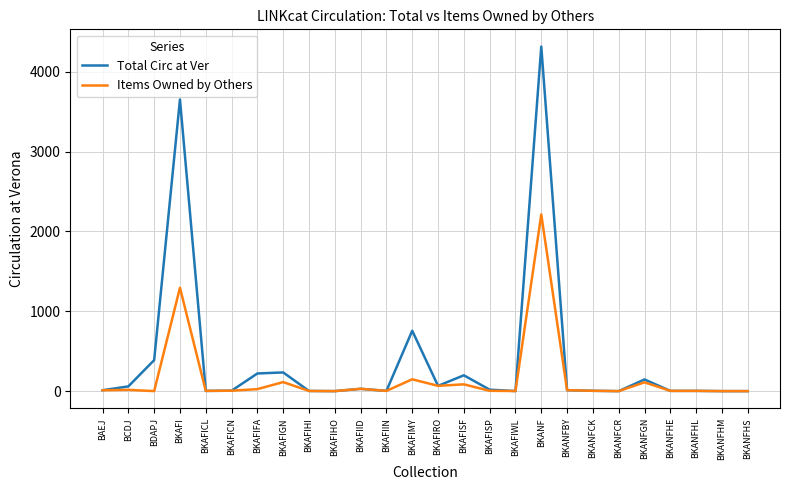

The value of Total Circ at Ver at BKAFIGN is 419. True or false?

False